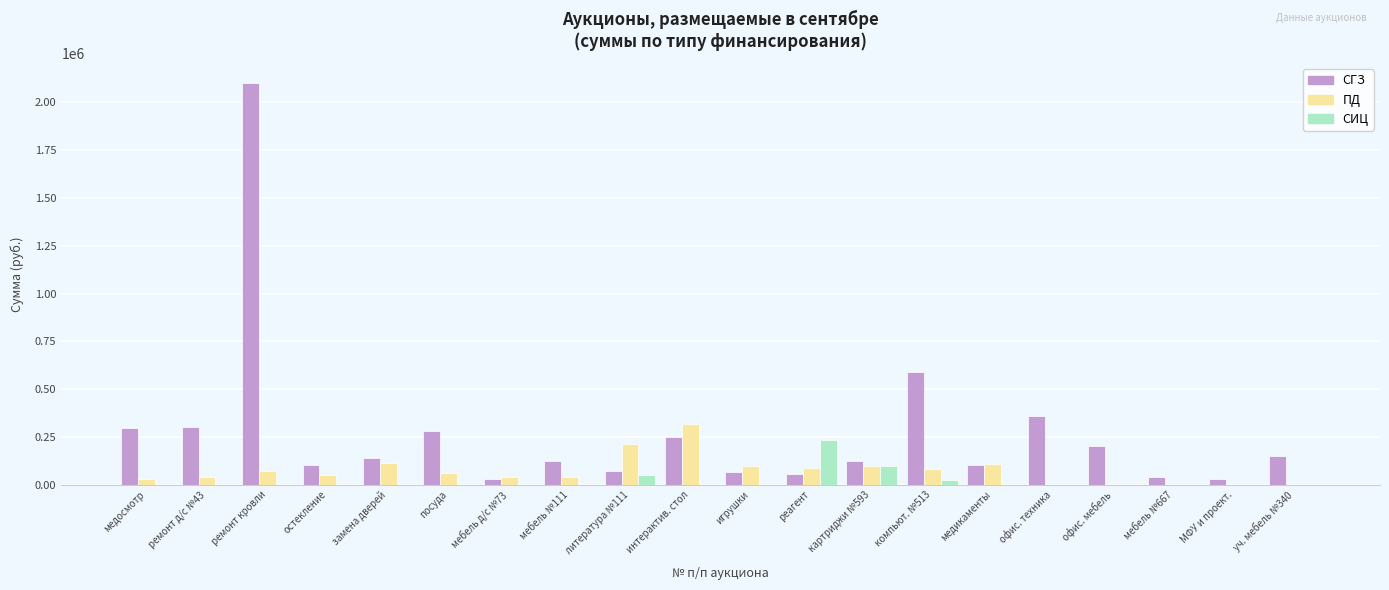

At which category is the sum across all series the highest?

ремонт кровли